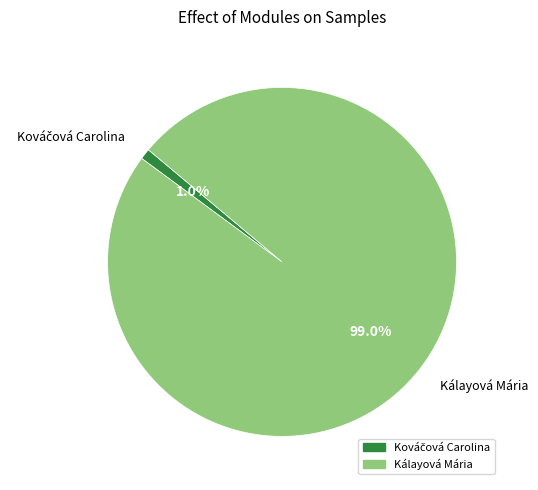

Is Kálayová Mária the majority of the pie?

Yes